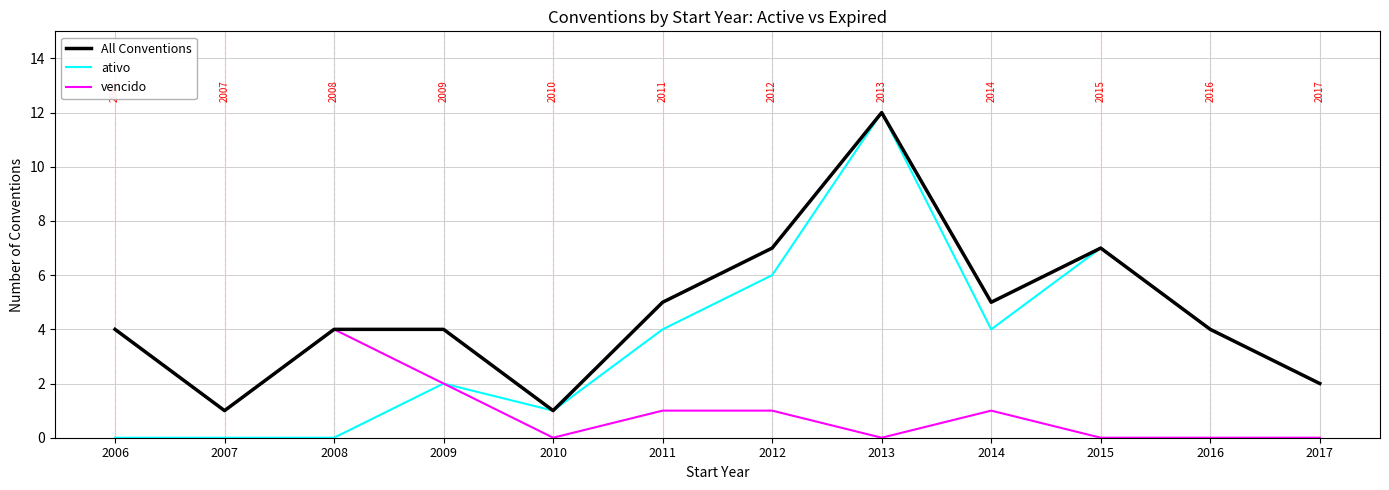

Where does the vencido series first go above 1?

2006